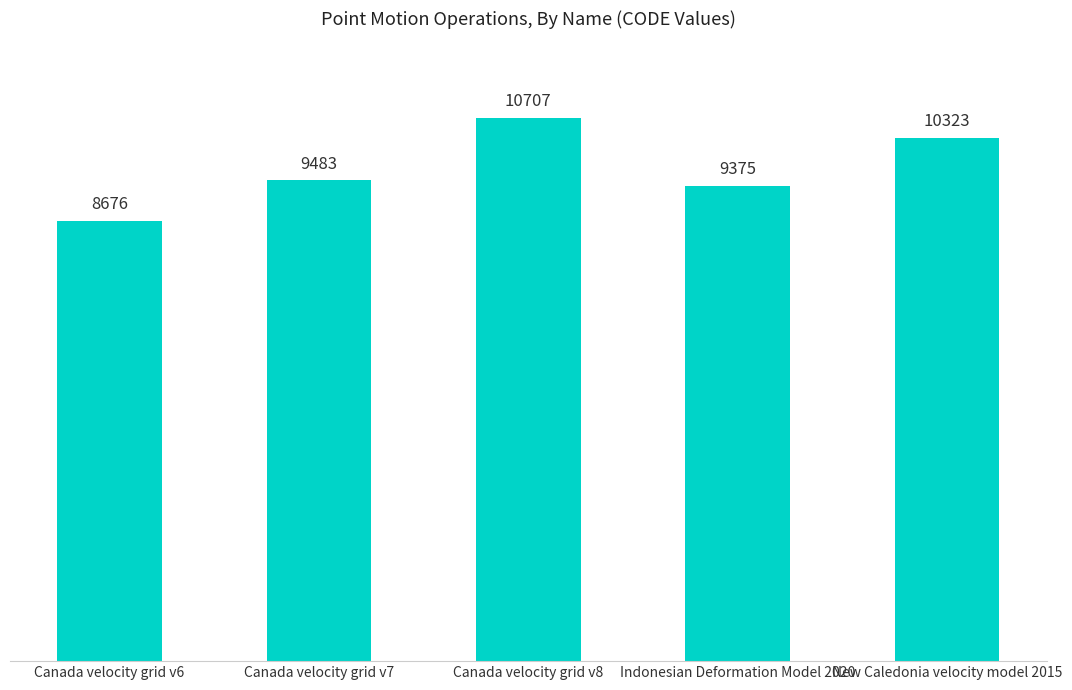

What is the difference between the maximum and second lowest values?

1332